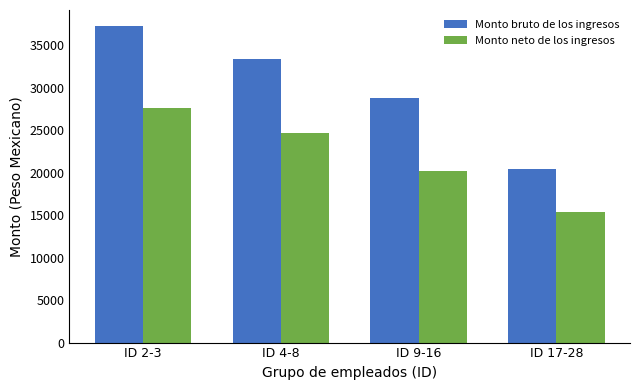

Reading left to right, transcribe all the data shown in this chart.

Monto bruto de los ingresos: 37294.8	33378.0	28848.0	20452.2
Monto neto de los ingresos: 27664.0	24668.4	20204.1	15332.6